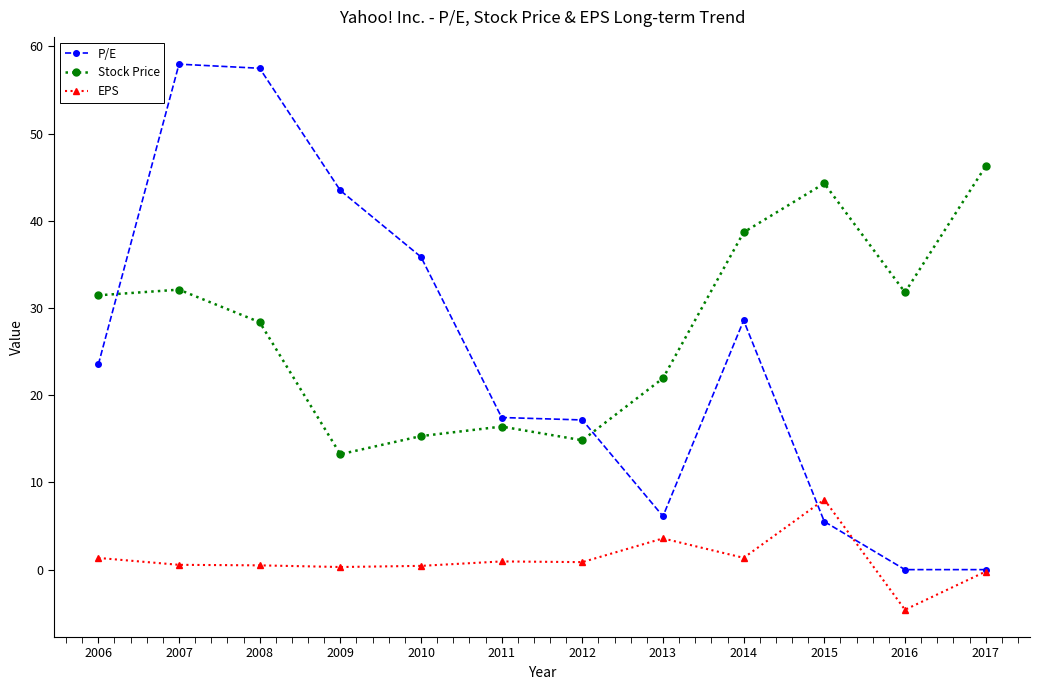

What is the value of the EPS point at the 4th from the left?

0.3